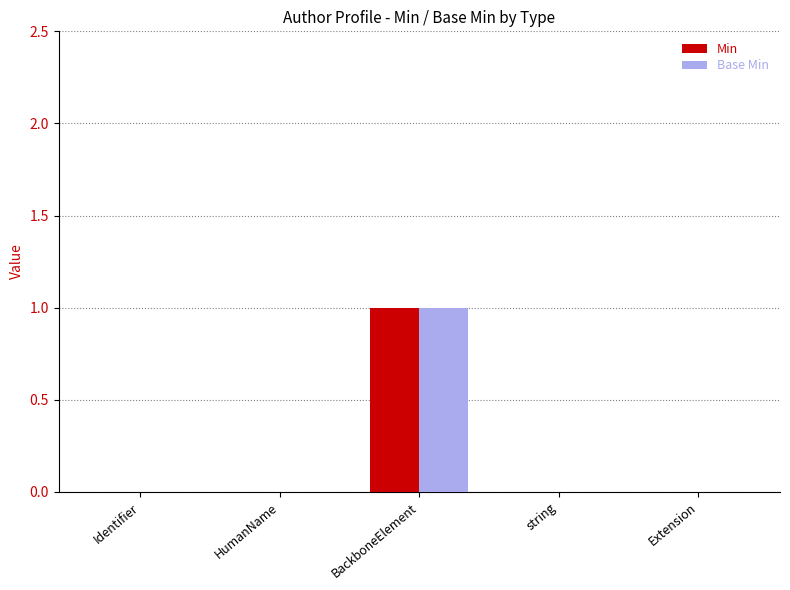

The Min series shows 1 at BackboneElement. True or false?

True